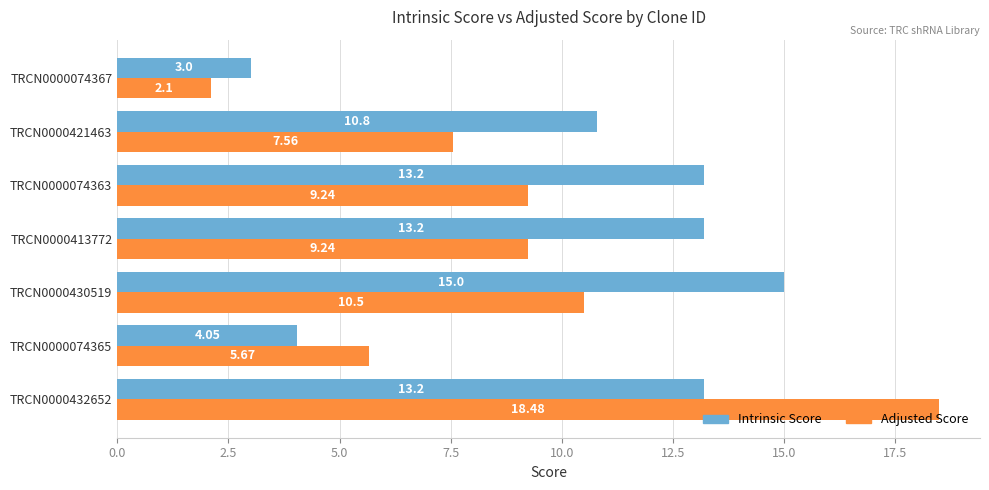

What is the difference between the maximum and minimum values in the Adjusted Score series?

16.4